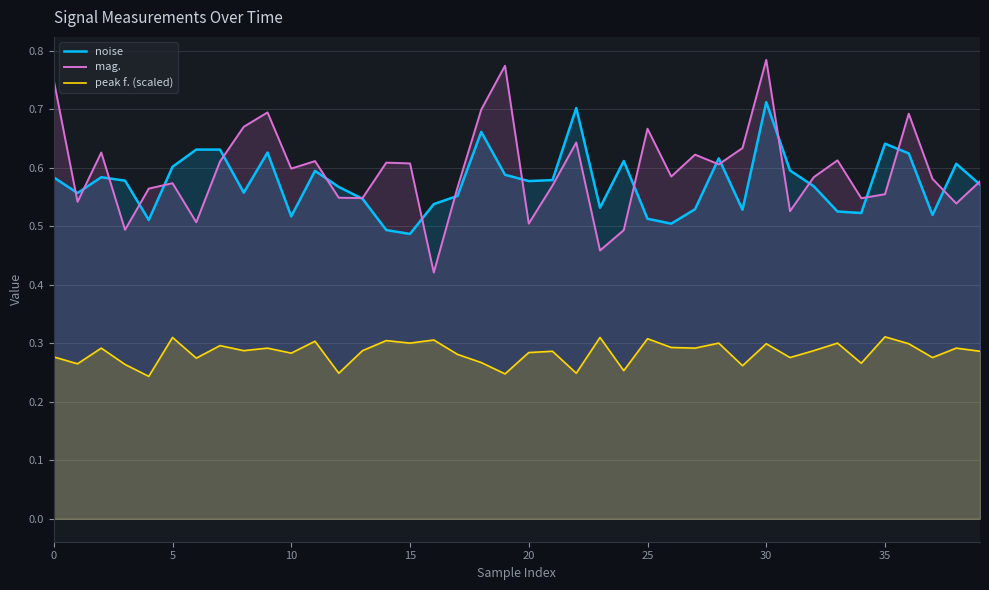

Is the value of peak f. (scaled) at 9 greater than the value of mag. at 25?

No